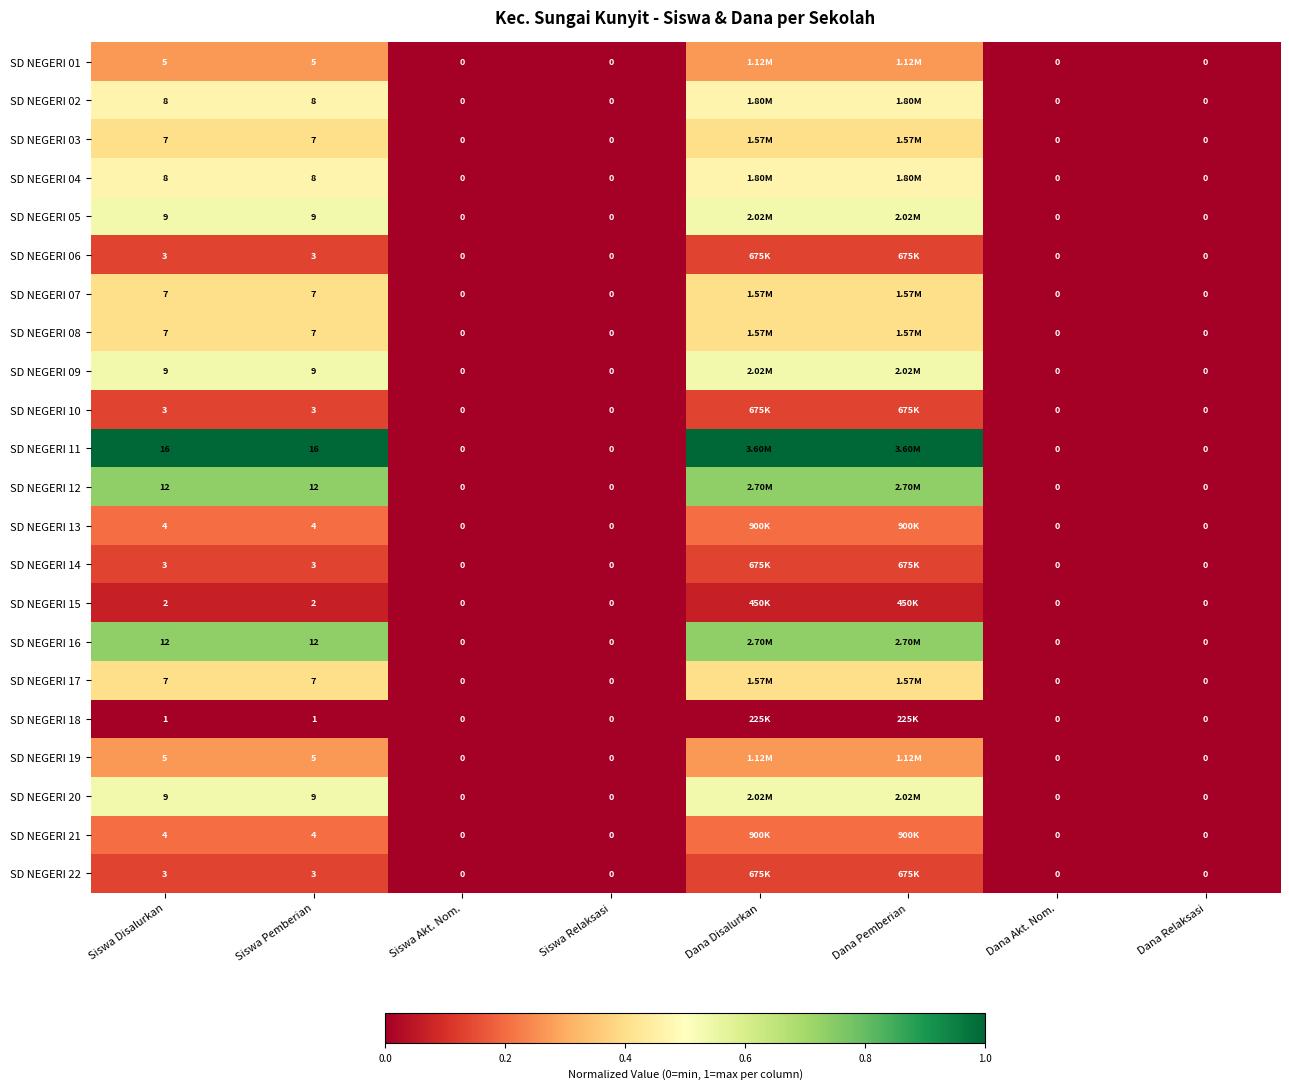

What is the total value across all series at Siswa Disalurkan?

144.0